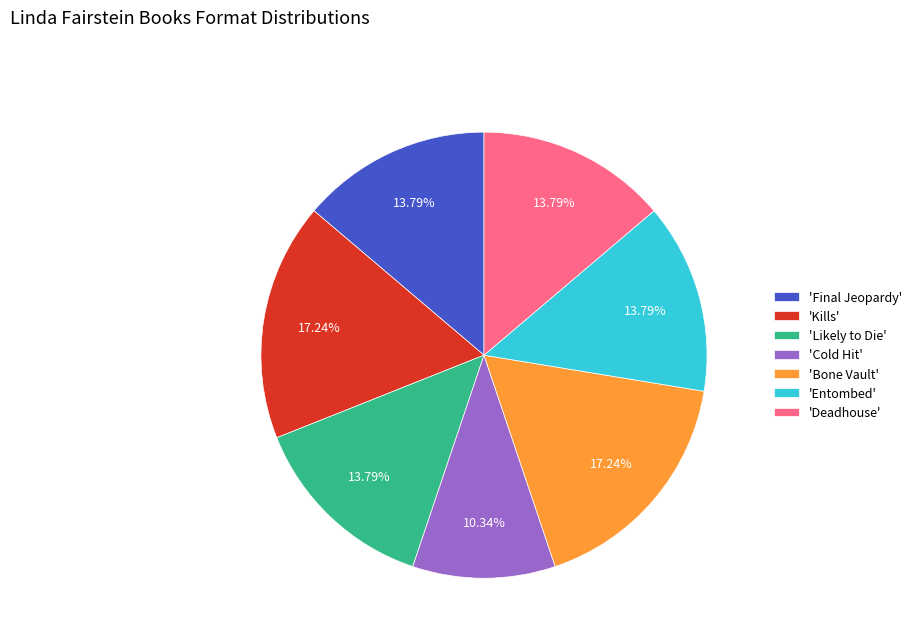

To the nearest percent, what is the difference between the largest and smallest slice percentages?

7%